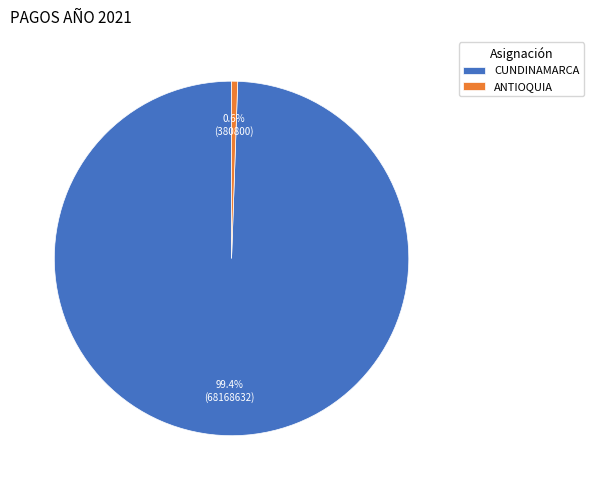

Which slice is the smallest?

ANTIOQUIA